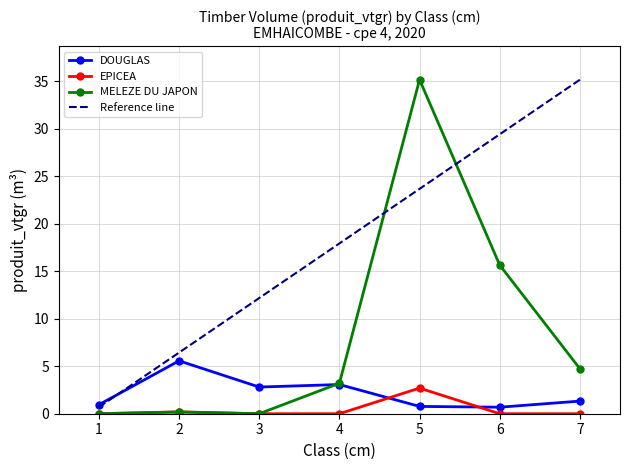

List the series in order of their peak value, highest first.

MELEZE DU JAPON, DOUGLAS, EPICEA